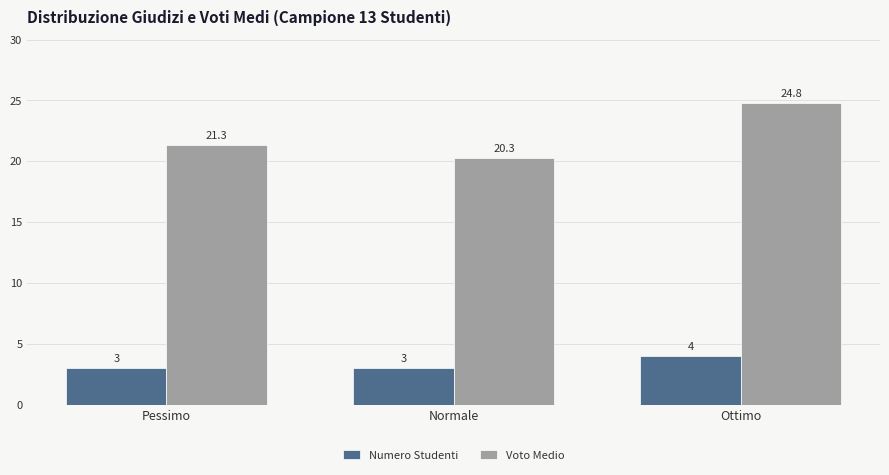

How many bars are there in total?

6